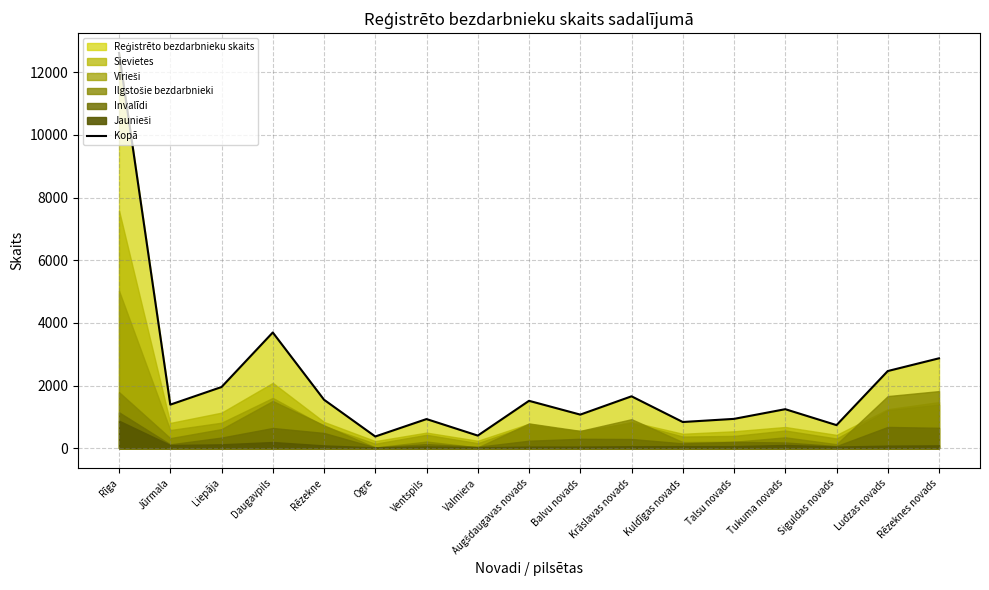

Which category has the highest value across all series?

Rīga